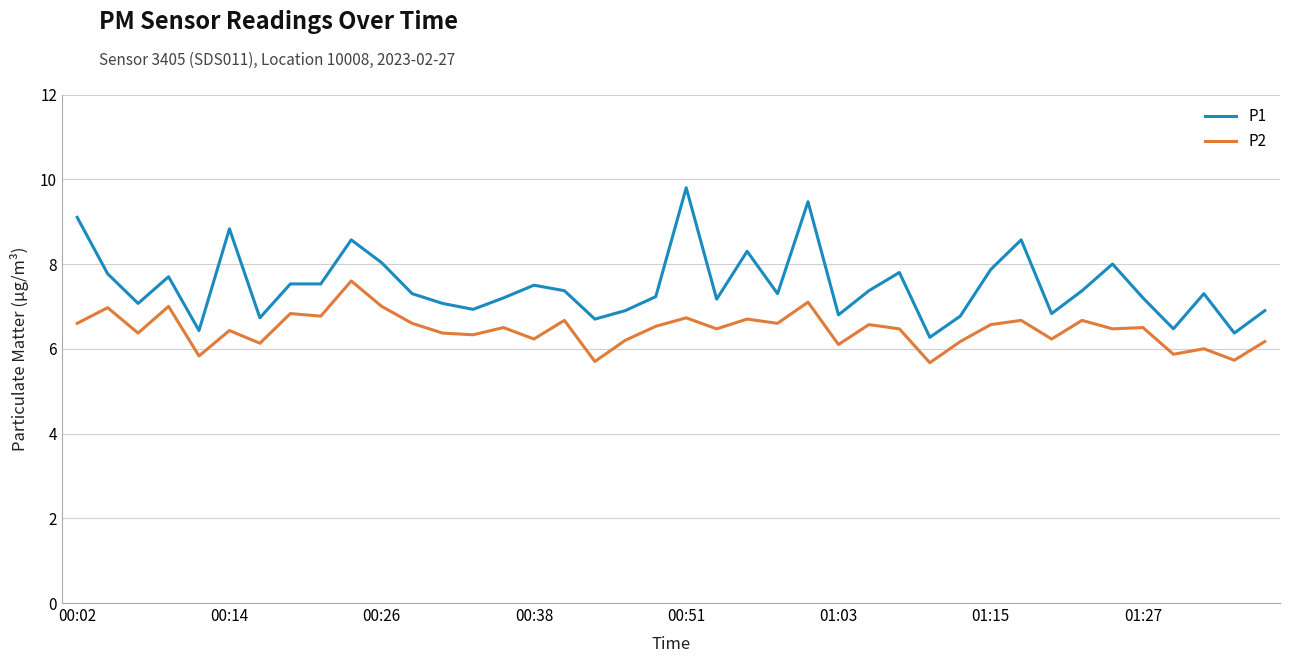

True or false: P2 and P1 intersect in this chart.

False